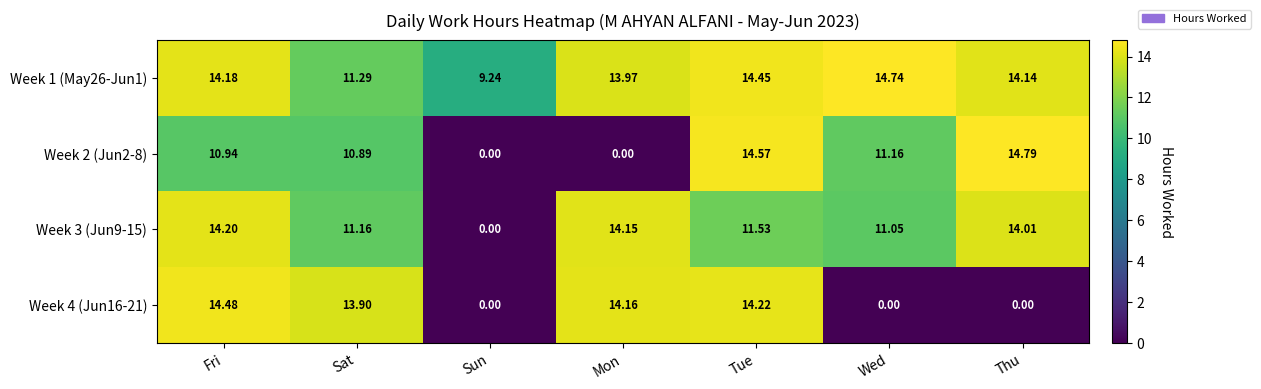

What is the total value across all series at Wed?

37.0